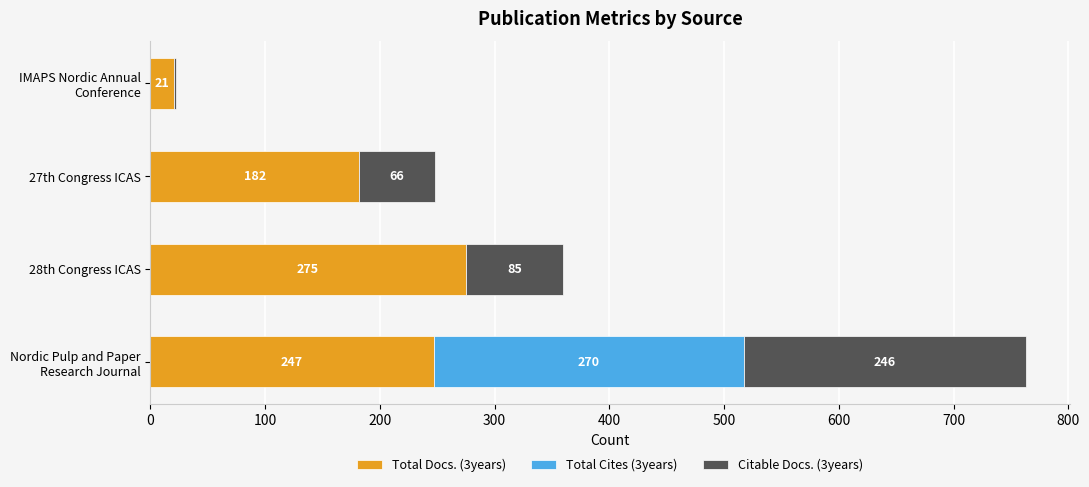

Which category has the highest value in the Total Docs. (3years) series?

28th Congress ICAS